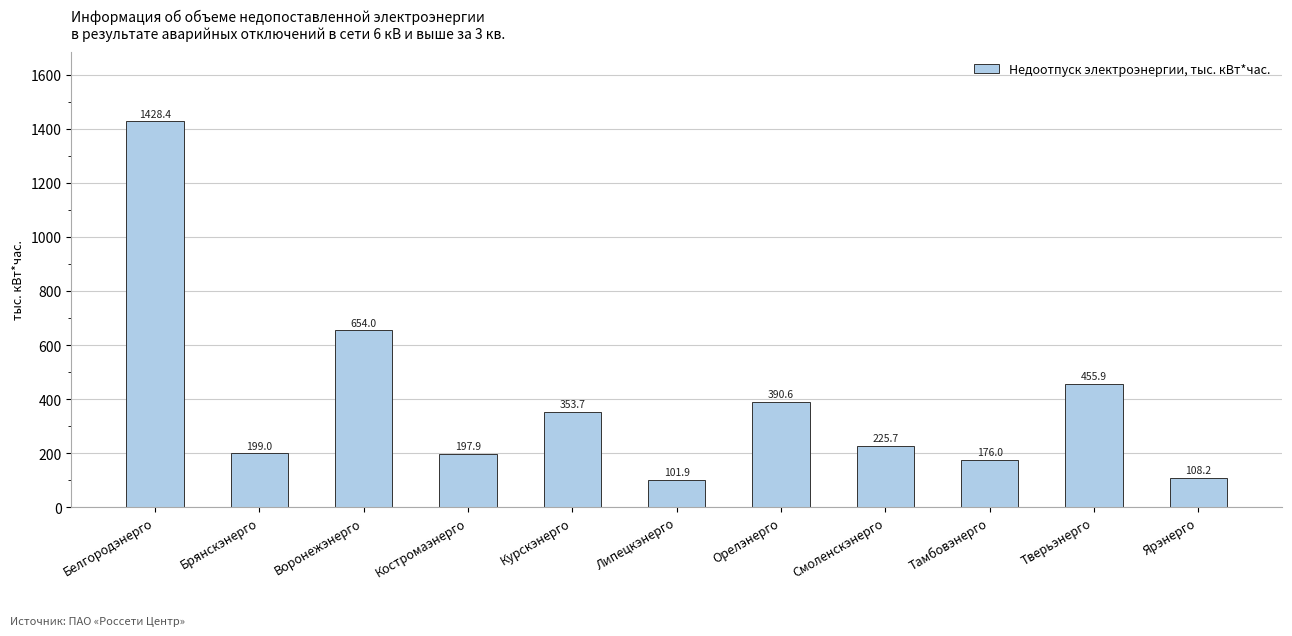

The chart shows a value of 219.5 at Тверьэнерго. True or false?

False